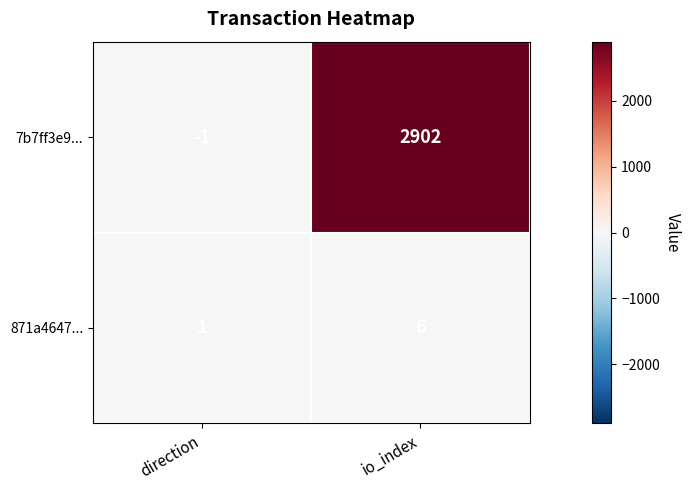

List the labels in order of 871a4647... value, largest first.

io_index, direction